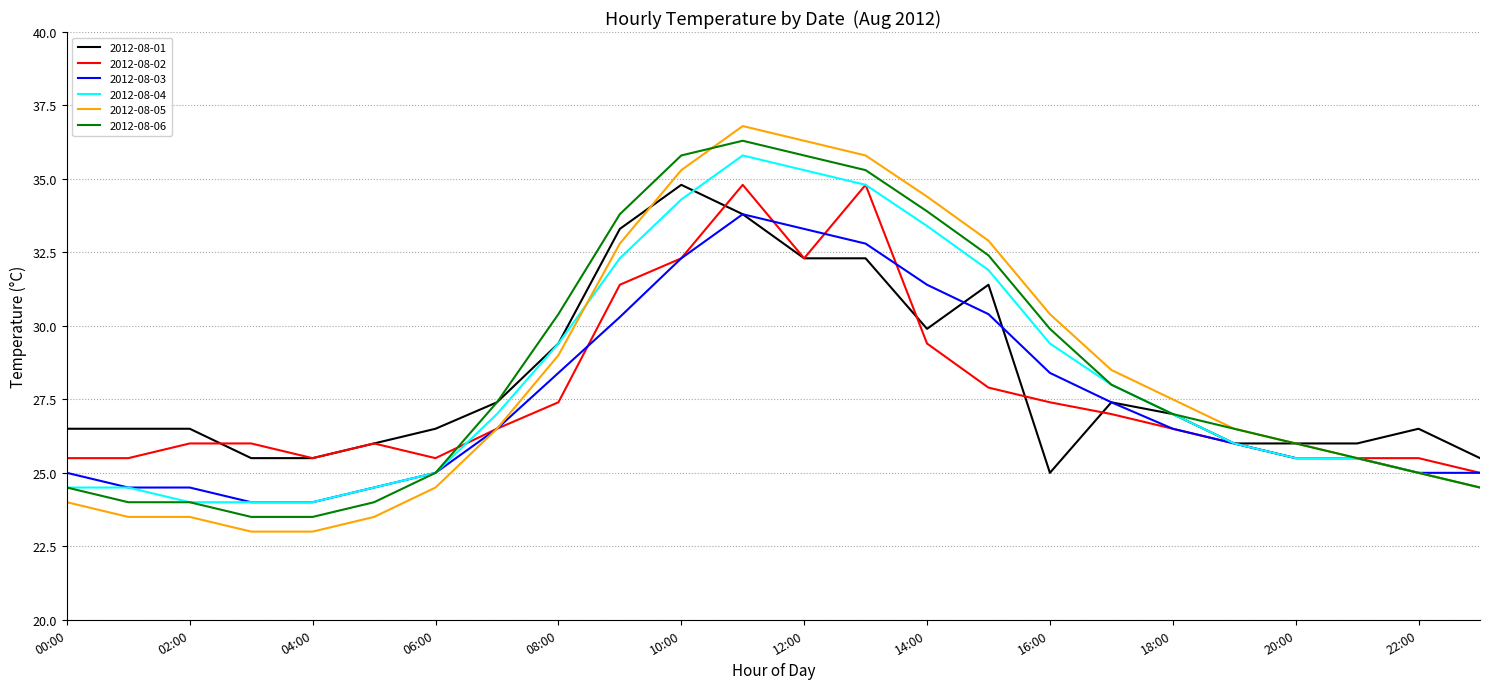

What is the maximum value for 2012-08-06?

36.3